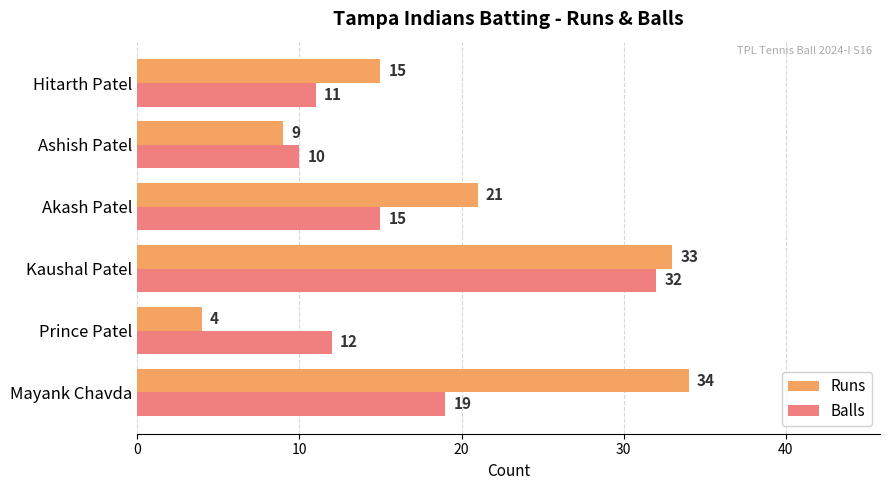

What is the highest value of the Runs series?

34